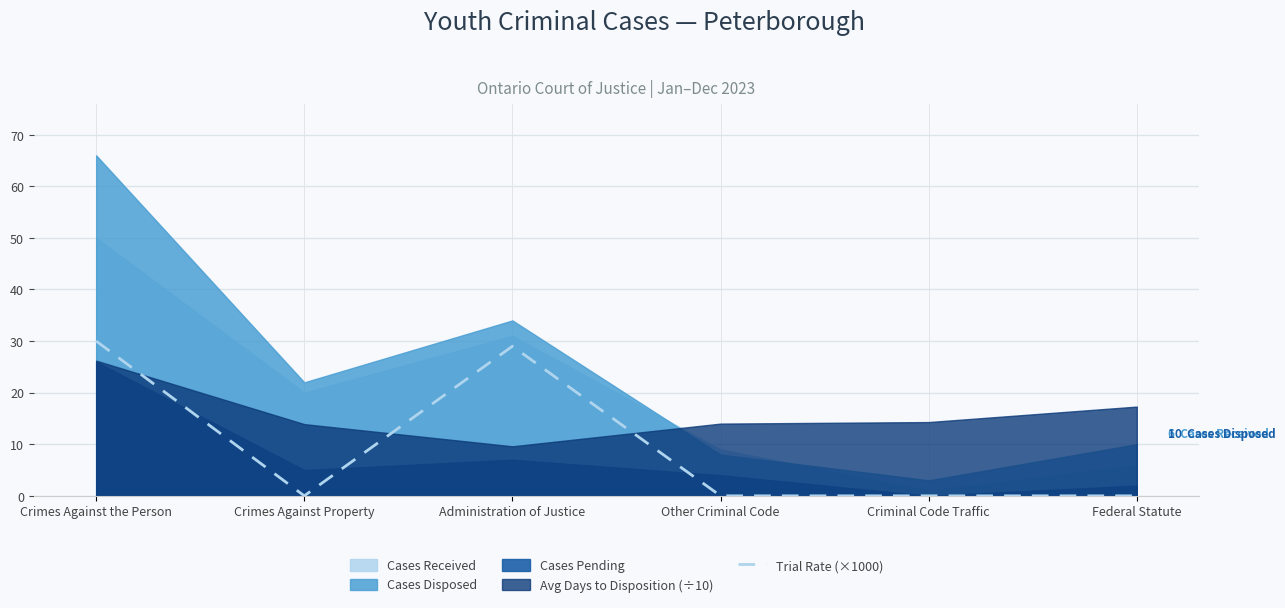

The chart shows a value of 0 at Criminal Code Traffic. True or false?

True